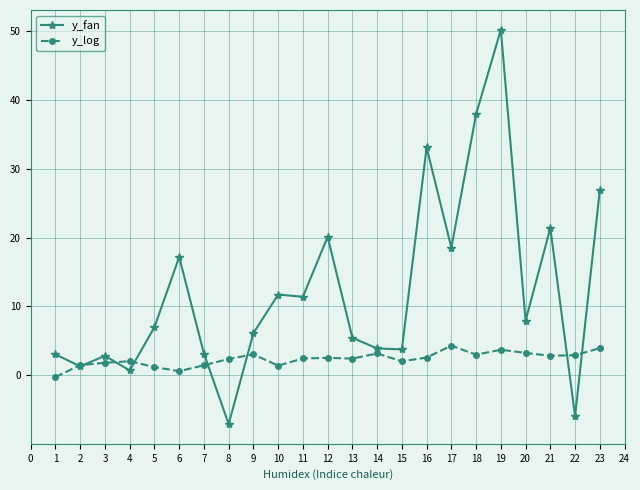

Rank the series by their average value, from lowest to highest.

y_log, y_fan